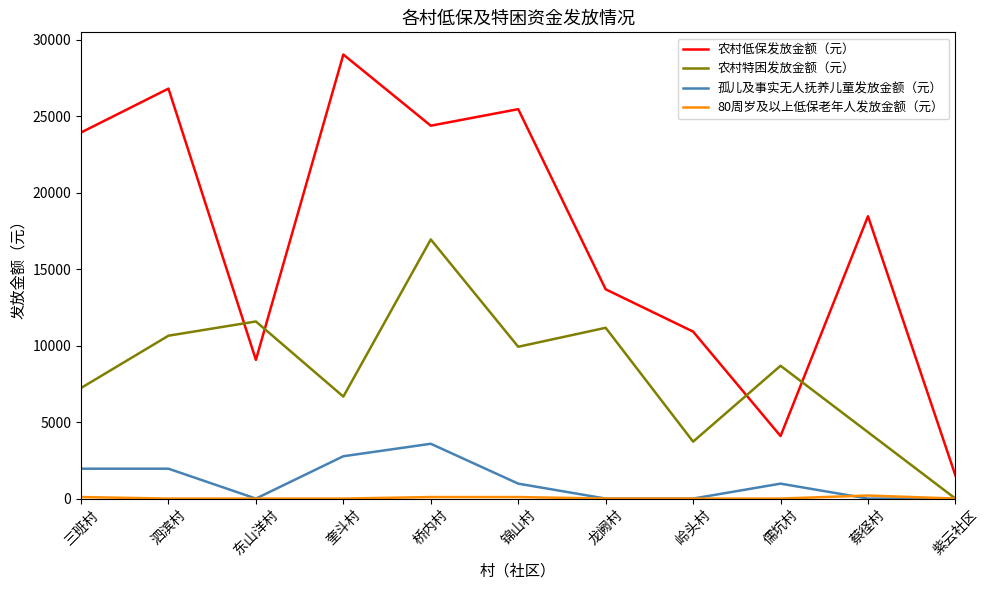

The 孤儿及事实无人抚养儿童发放金额（元） series shows 2769 at 奎斗村. True or false?

True